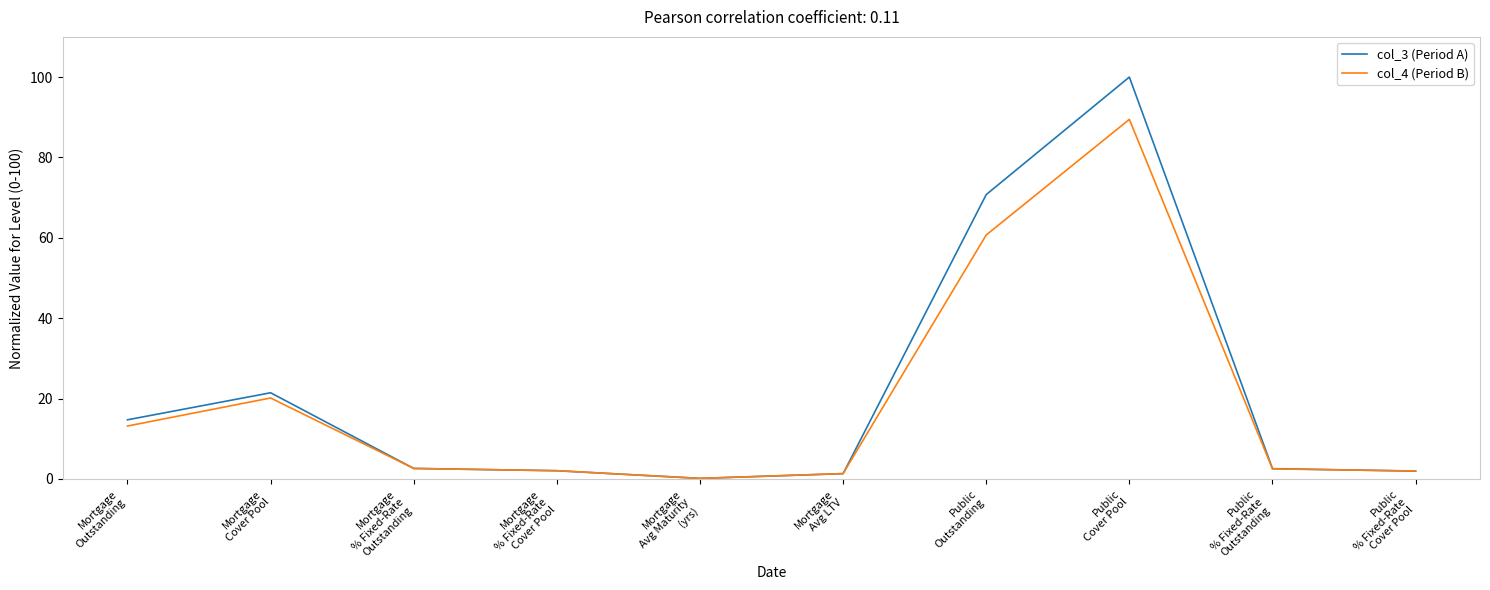

Is it true that col_4 (Period B) equals 13.2 at Mortgage
Outstanding?

True